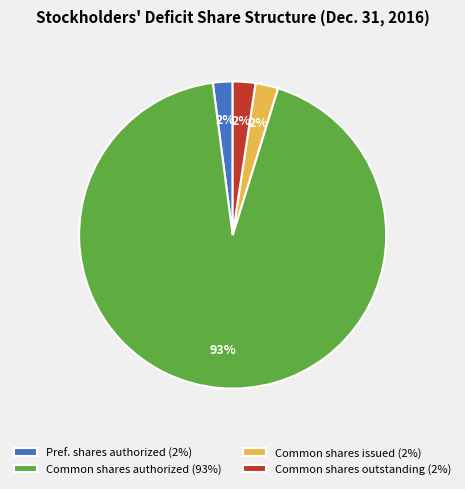

Is it true that Pref. shares authorized (2%) is 10% of the pie?

False